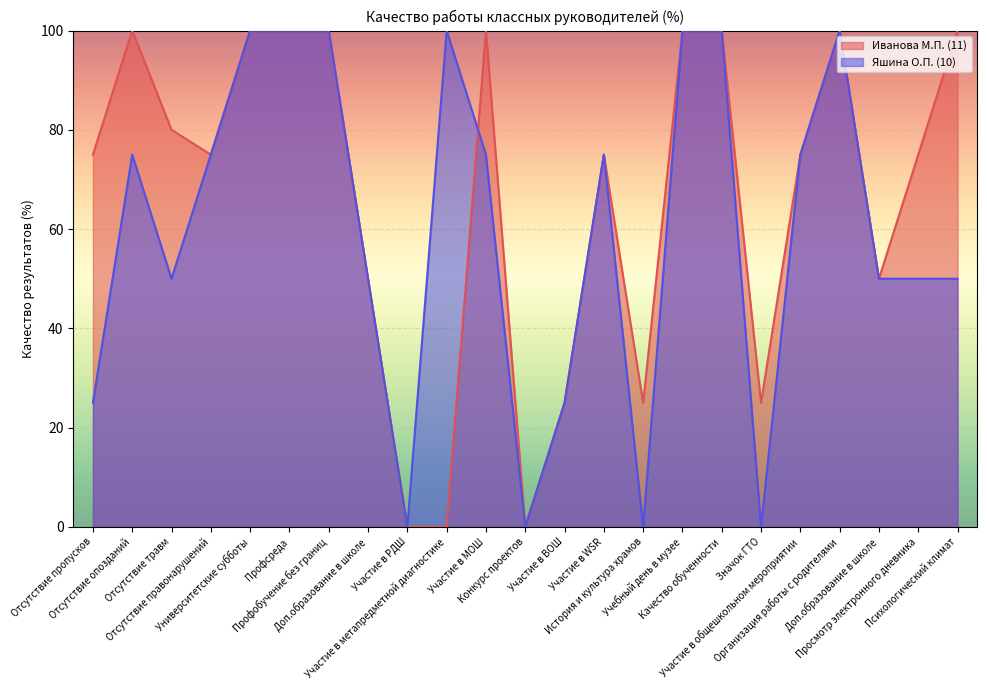

At which label is Яшина О.П. (10) closest to 50?

Отсутствие травм